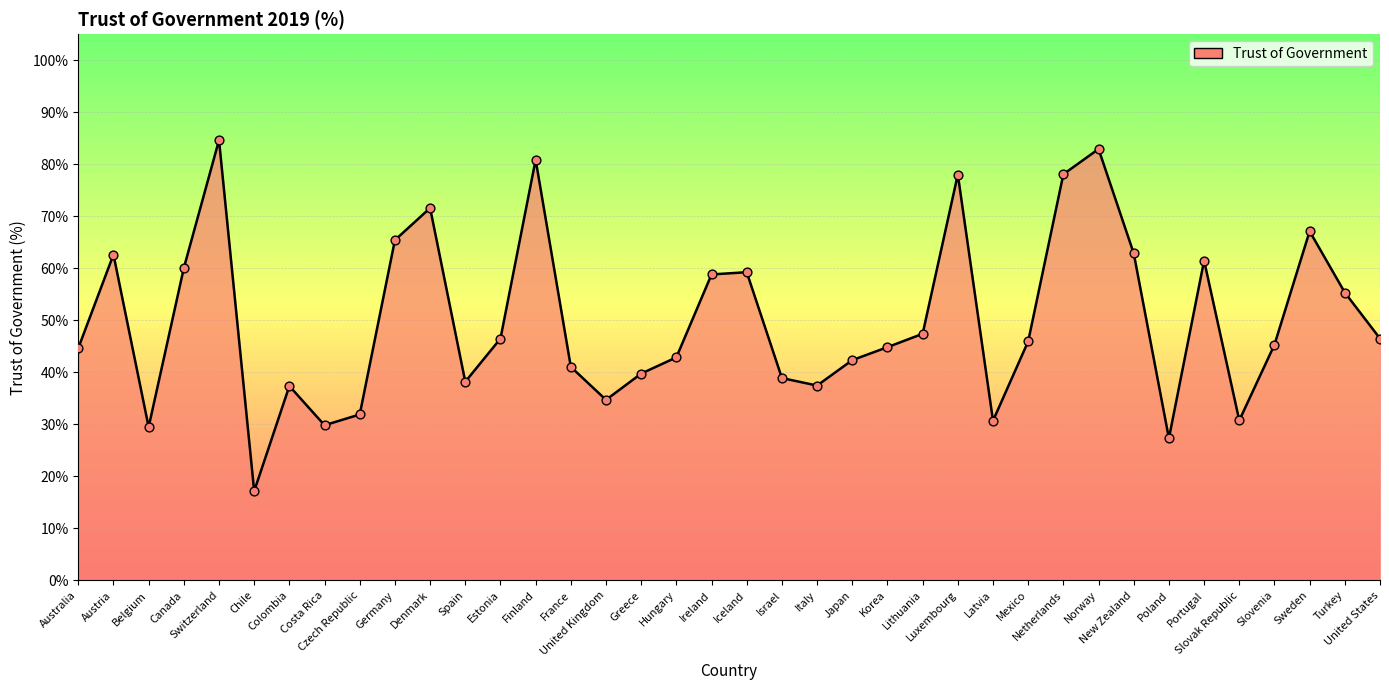

Approximately how many times larger is the value at Austria compared to Denmark?

0.9